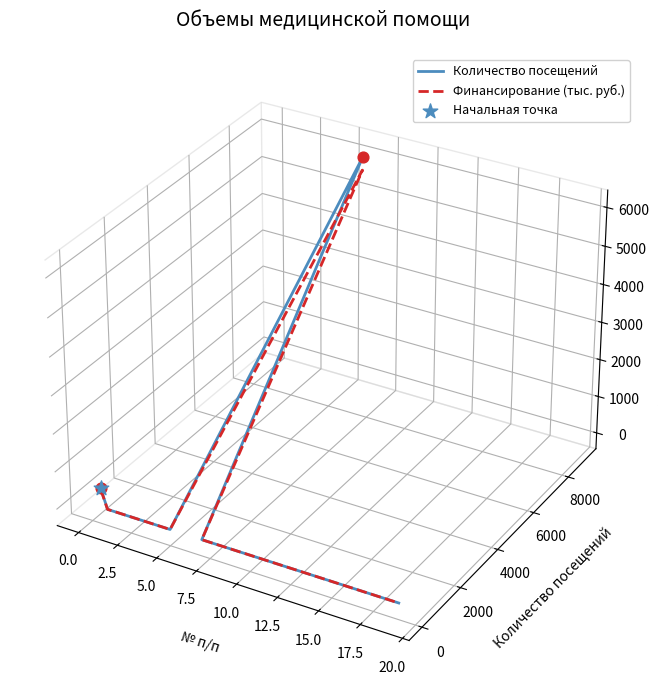

What is the total value across all series at 17.5?

-0.1